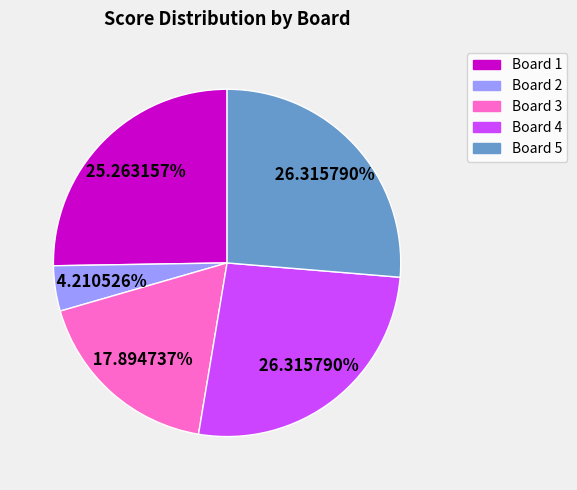

Approximately how many times larger is the value at Board 2 compared to Board 3?

0.2